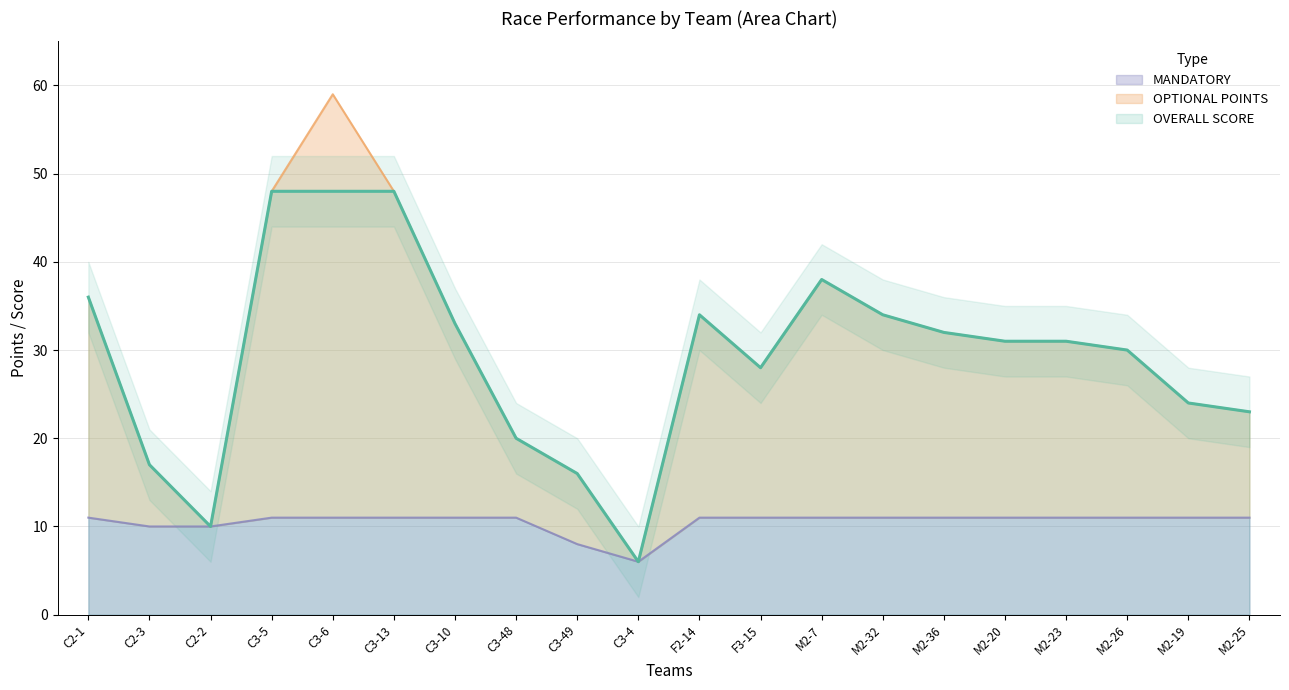

True or false: OVERALL SCORE and OPTIONAL POINTS cross at least once.

False